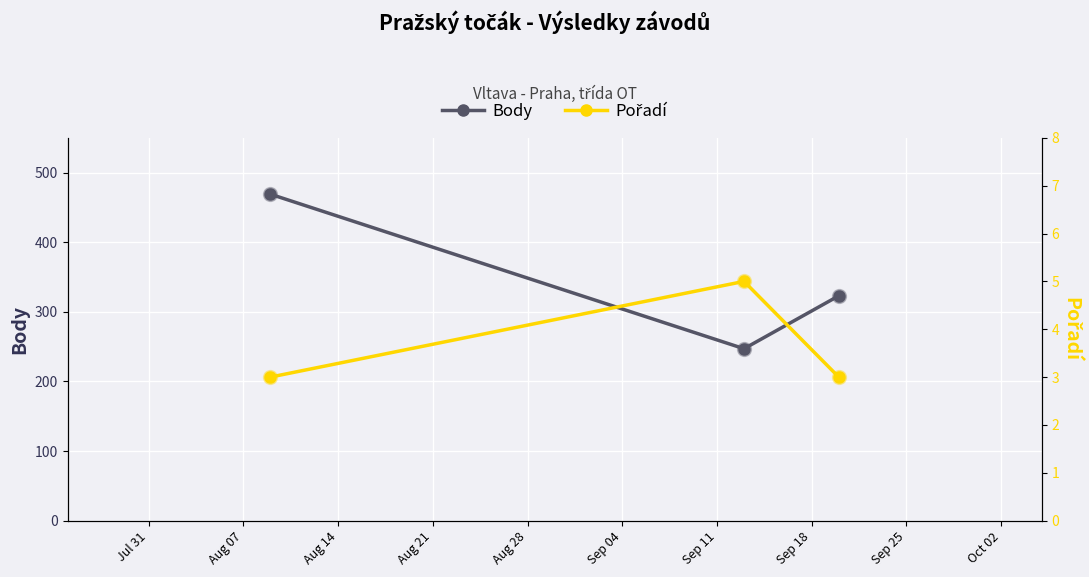

What is the average value of the Pořadí series?

4